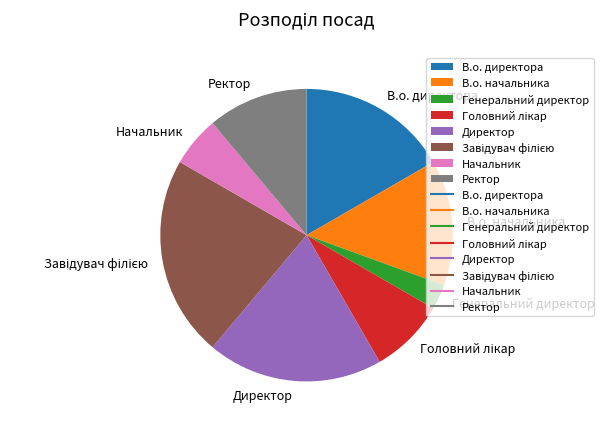

Do Директор and Ректор together represent more than half of the pie?

No